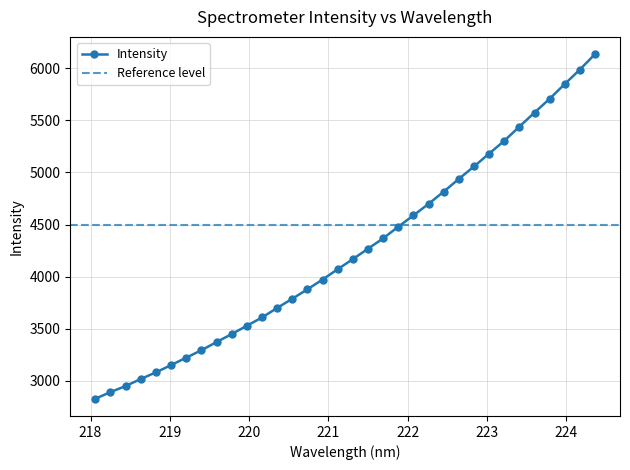

List the labels in order of value, smallest first.

218.0596, 218.2508, 218.442, 218.6332, 218.8244, 219.0156, 219.2067, 219.3979, 219.589, 219.7801, 219.9712, 220.1623, 220.3533, 220.5444, 220.7354, 220.9264, 221.1174, 221.3083, 221.4993, 221.6902, 221.8812, 222.0721, 222.263, 222.4538, 222.6447, 222.8355, 223.0264, 223.2172, 223.408, 223.5987, 223.7895, 223.9802, 224.1709, 224.3616